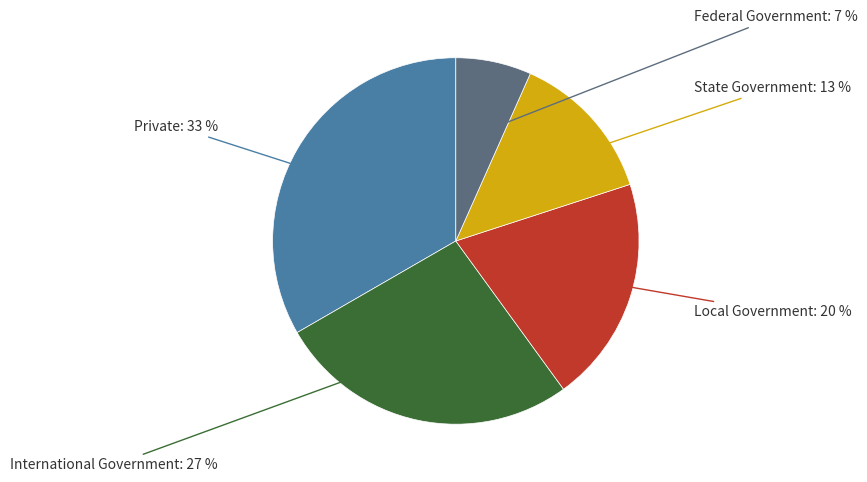

Which has a higher value, State Government or Private?

Private